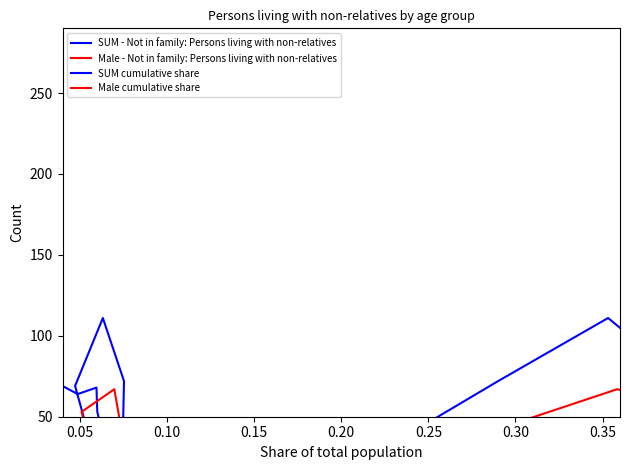

True or false: Male cumulative share and SUM - Not in family: Persons living with non-relatives cross at least once.

False